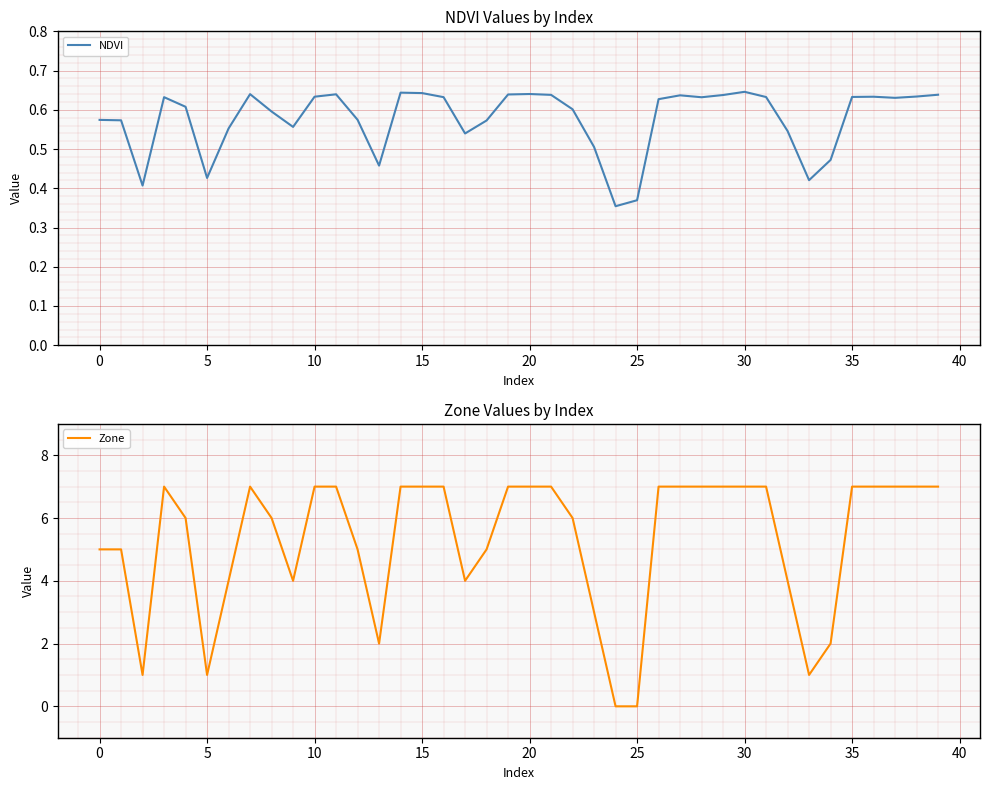

What are all the series names shown in the legend?

NDVI, Zone